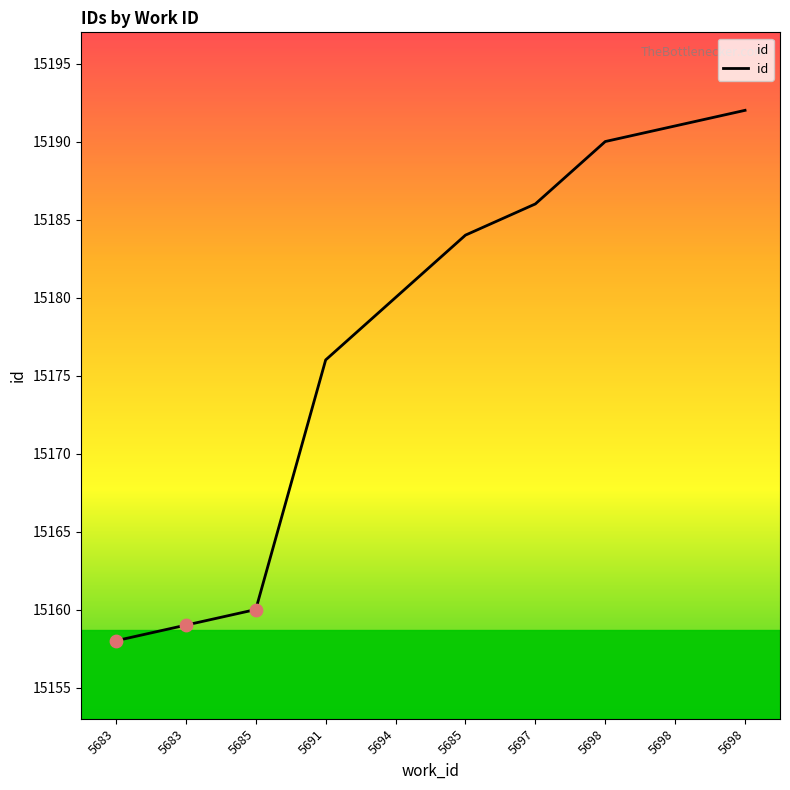

Between 5694 and 5685, which is larger?

5685